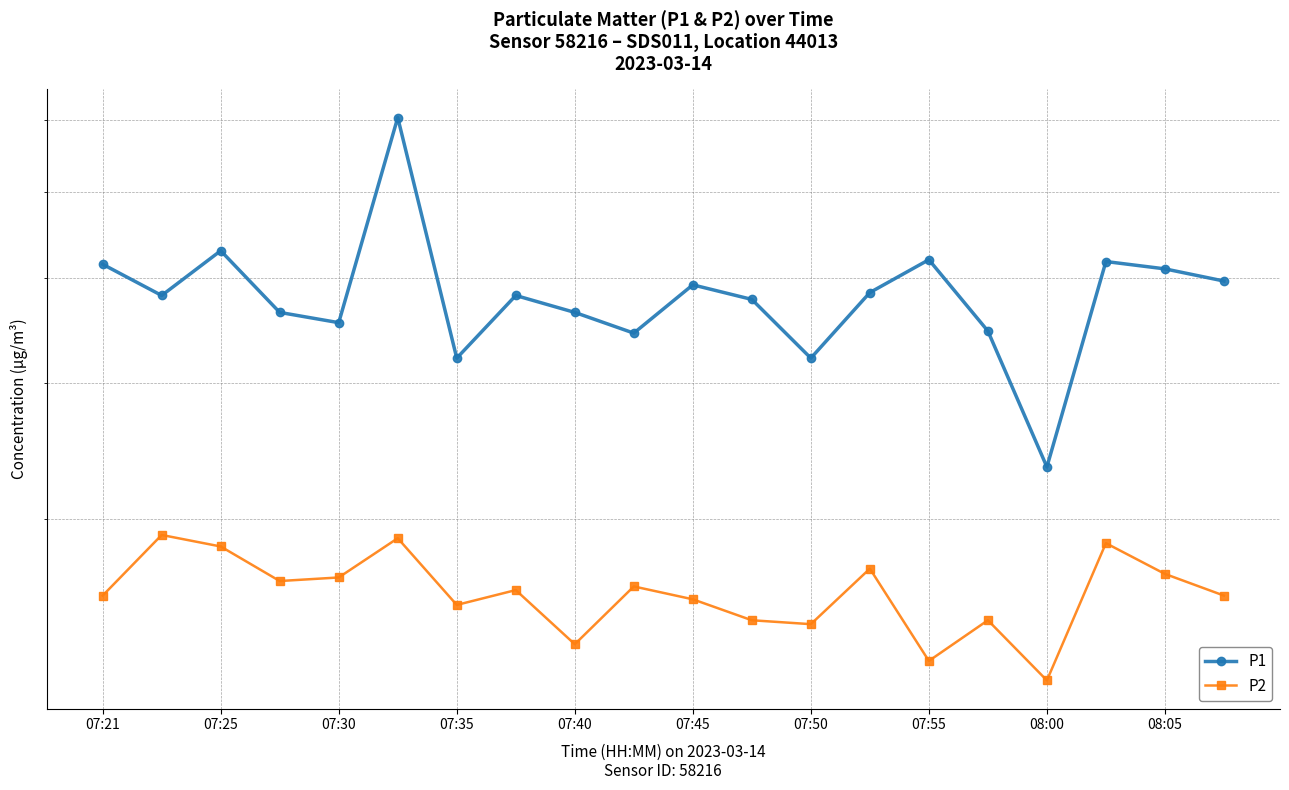

How many values in the P1 series are below 4?

1